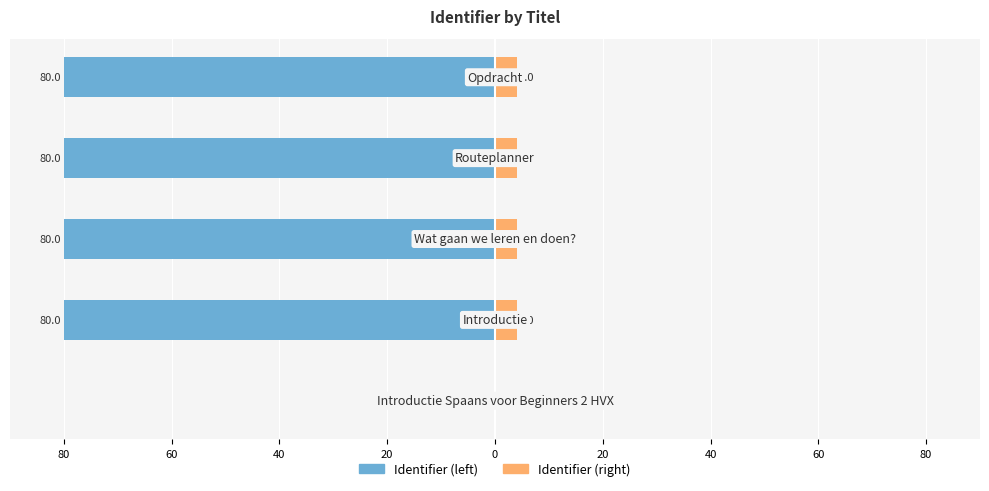

Reading left to right, extract all data points from this chart.

Identifier (normalized left): 80=0.0	60=-80.0	40=-80.0	20=-80.0	0=-80.0
Identifier (normalized right): 80=0.0	60=4.0	40=4.0	20=4.0	0=4.0